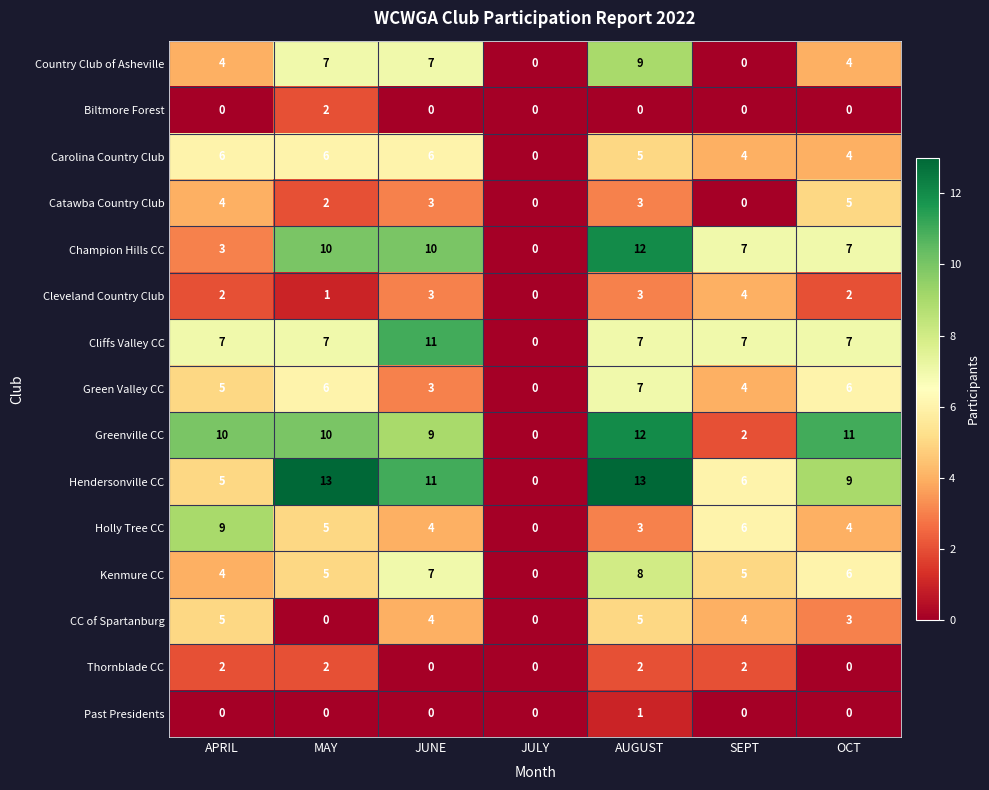

At which category is the sum across all series the highest?

AUGUST